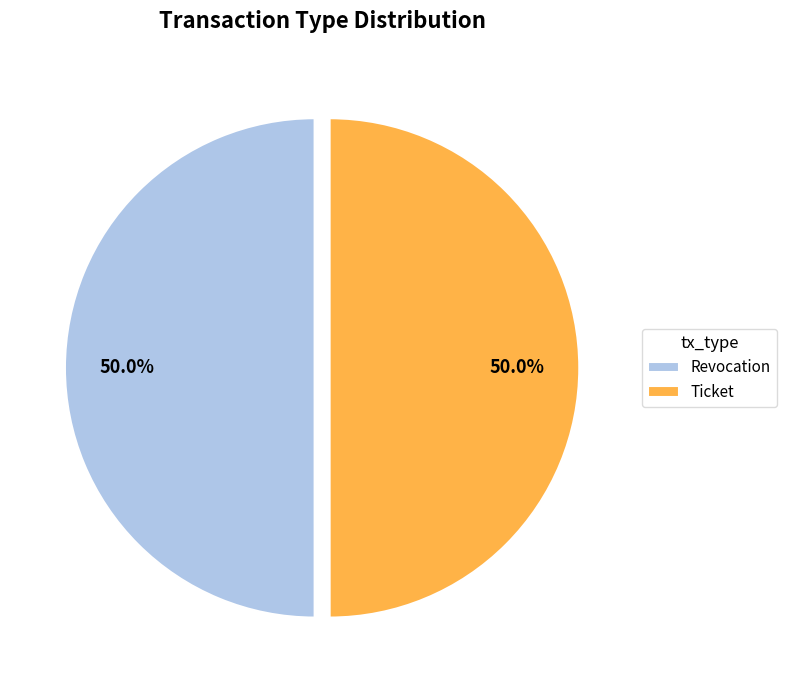

What is the ratio of the value at Revocation to the value at Ticket?

1.0